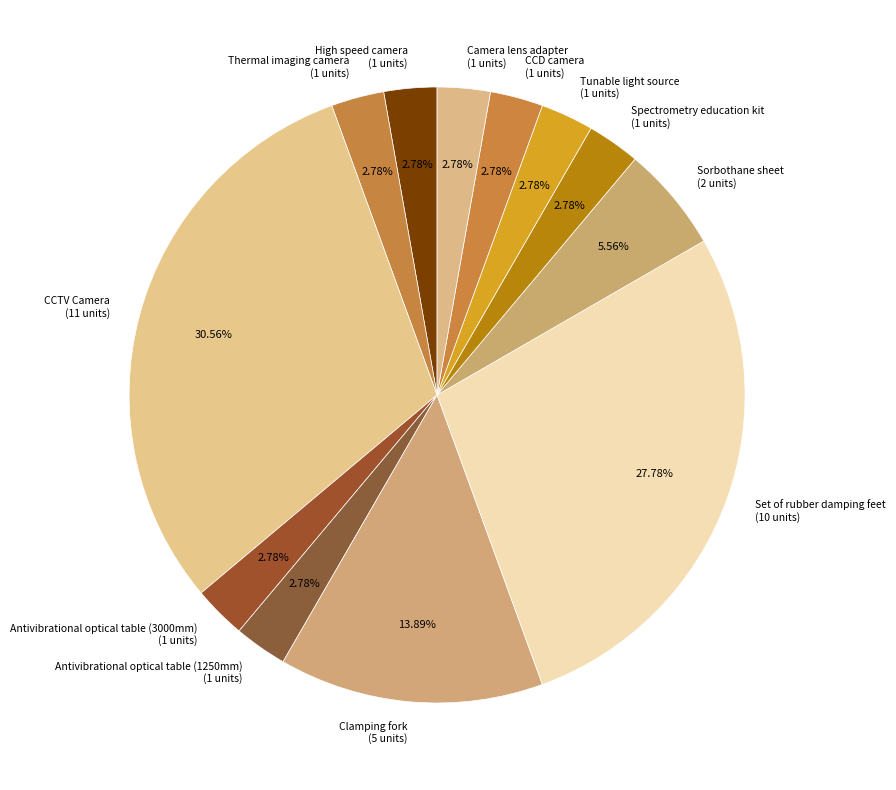

Which slice is the largest?

CCTV Camera